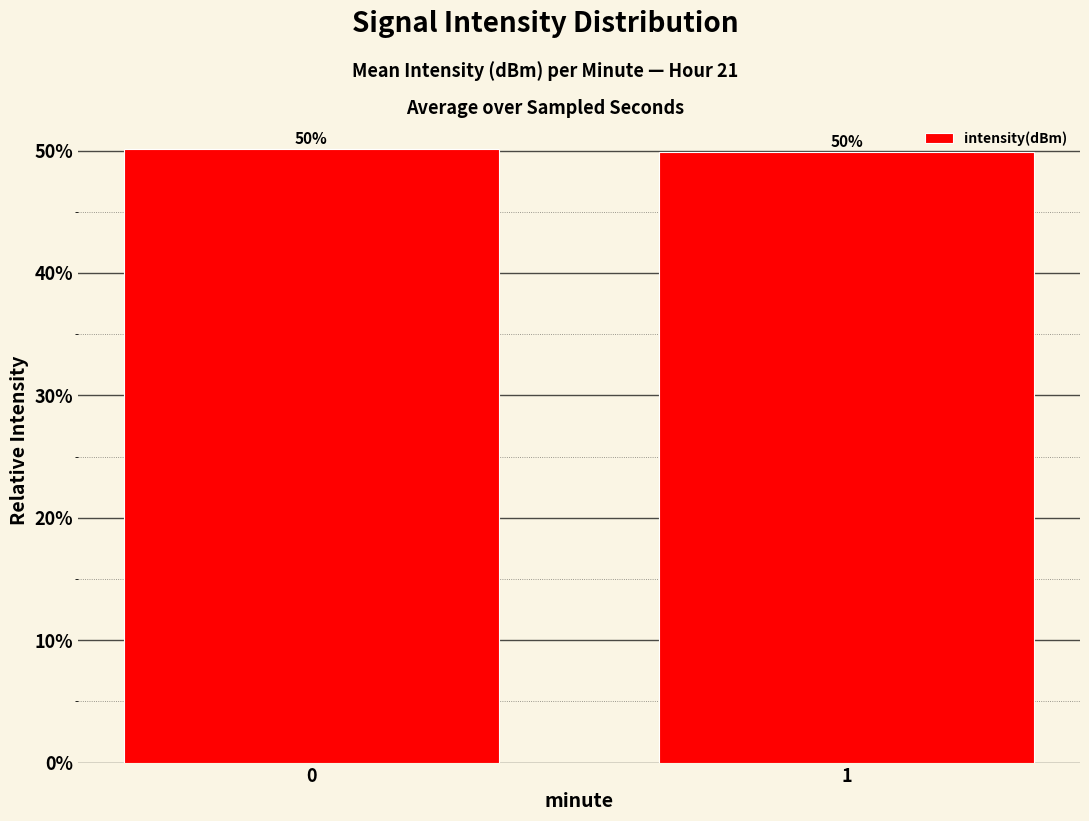

Are the bars horizontal?

No